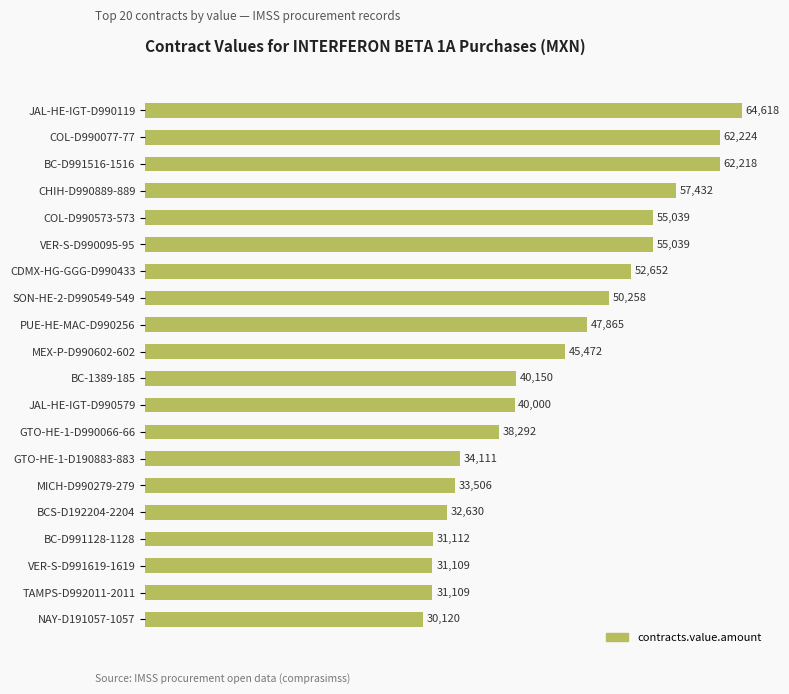

The chart shows a value of 52498.8 at NAY-D191057-1057. True or false?

False